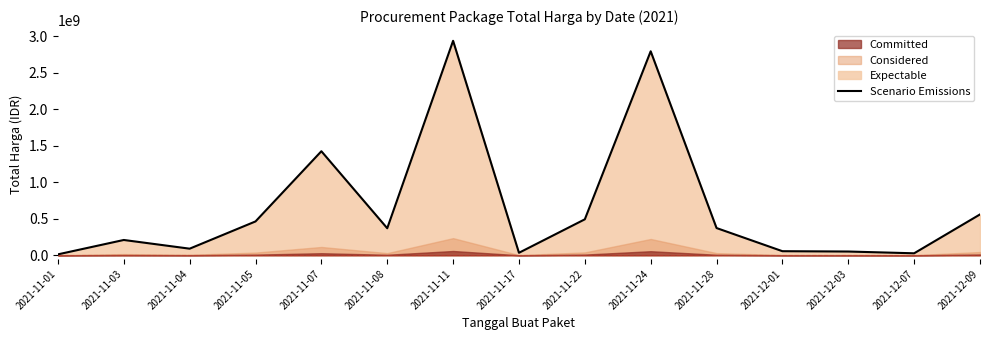

The value at 2021-11-07 is 2376849327. True or false?

False